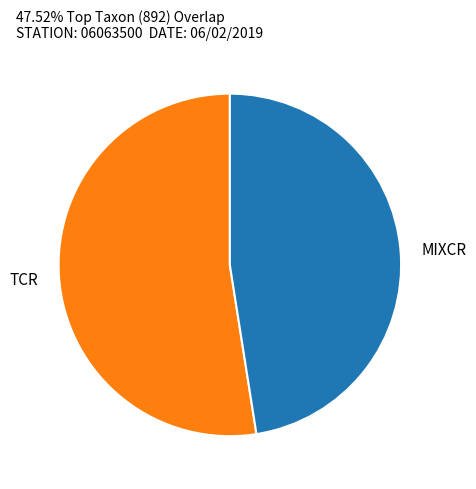

What is the smallest slice in the pie chart?

MIXCR